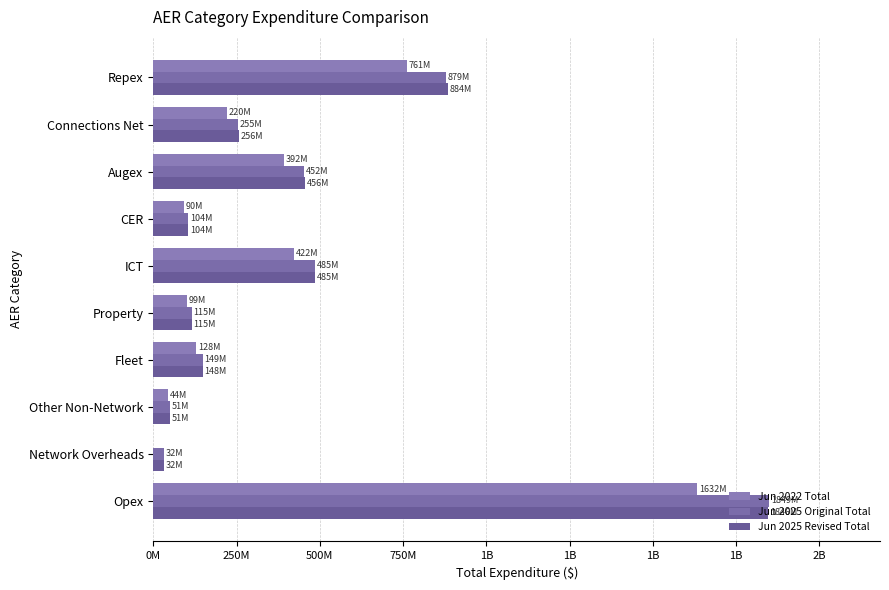

How many groups of bars are there?

10